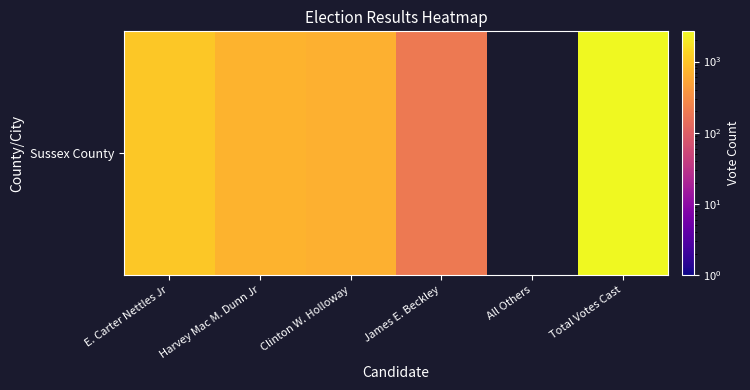

Which category has the lowest value across all series?

James E. Beckley